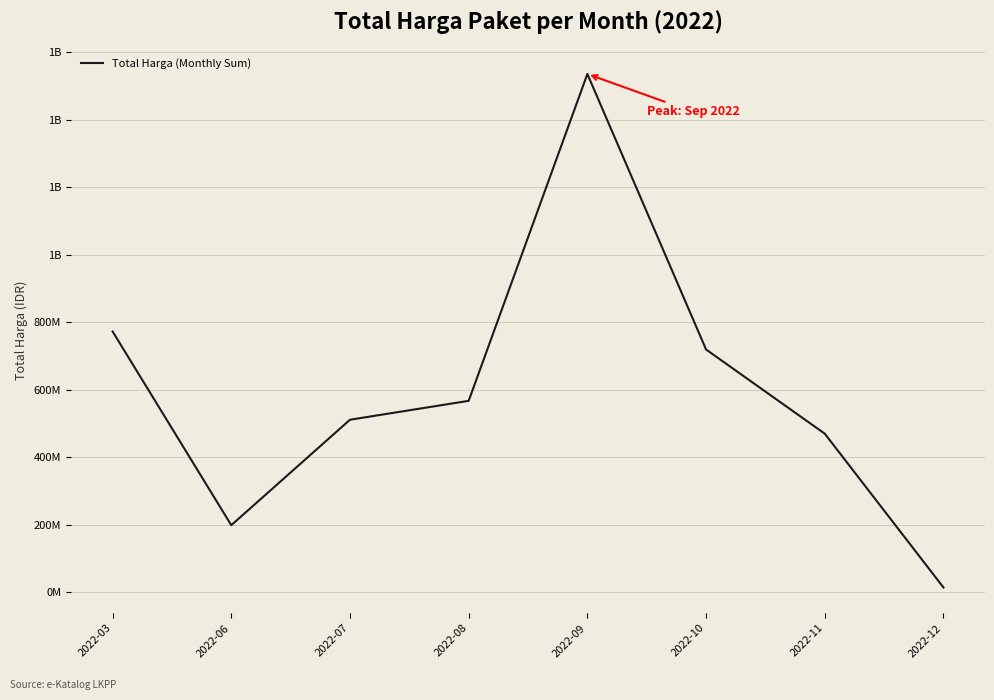

Does the chart display data point markers on the line(s)?

No